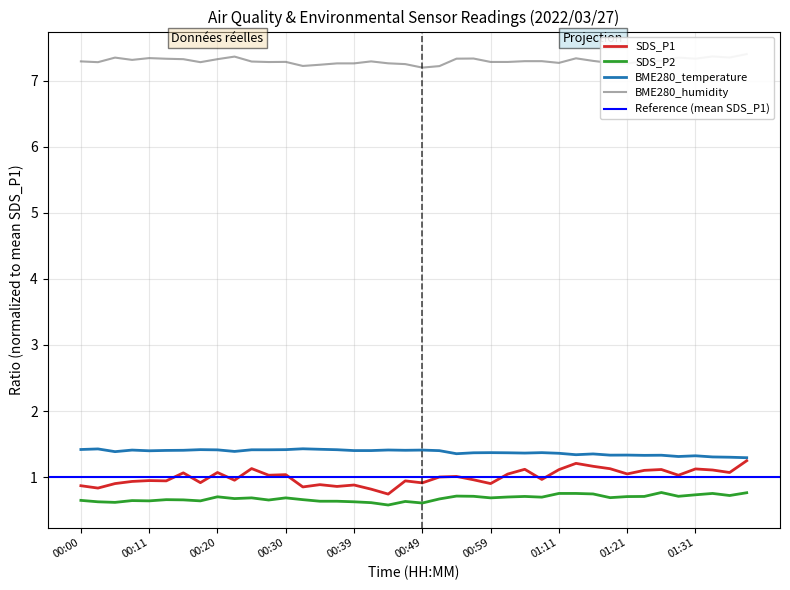

Rank the series by their maximum value, from lowest to highest.

SDS_P2, SDS_P1, BME280_temperature, BME280_humidity